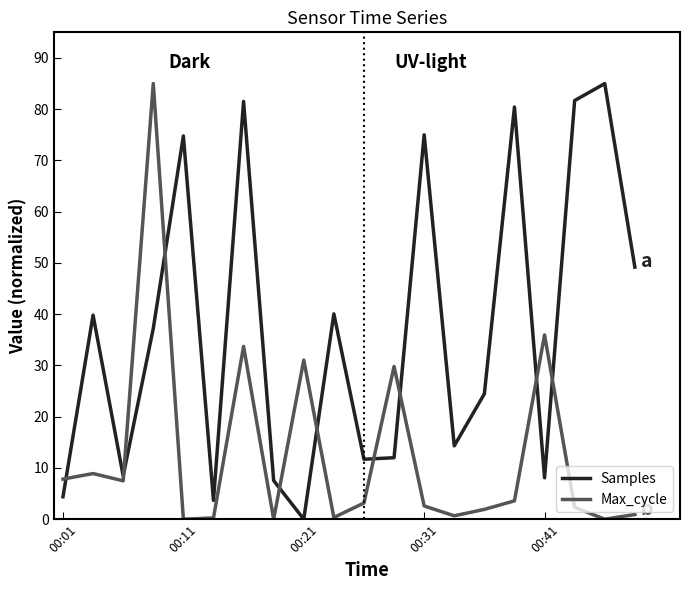

List the series in order of their overall mean, lowest first.

Max_cycle, Samples